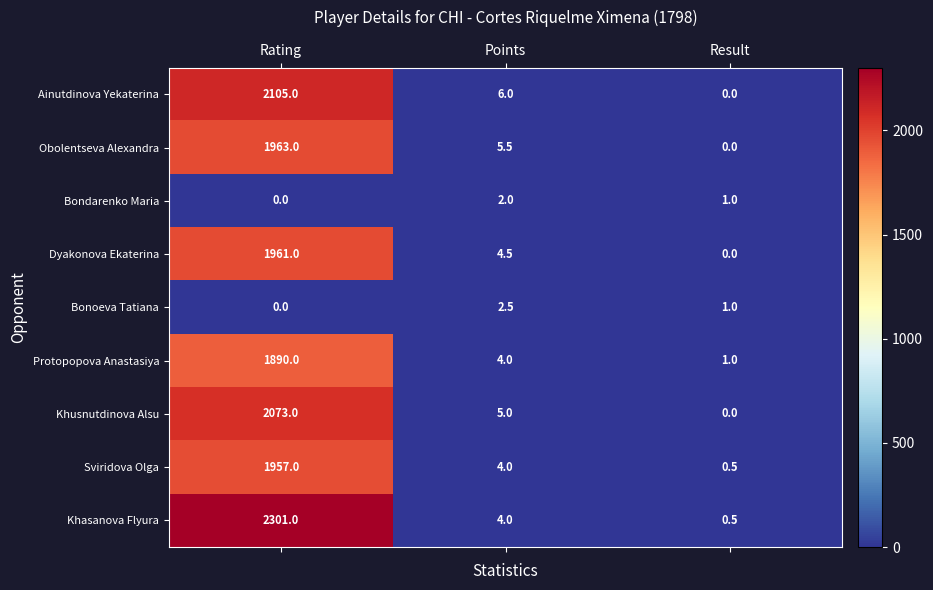

At which label does Sviridova Olga first exceed 4?

Rating